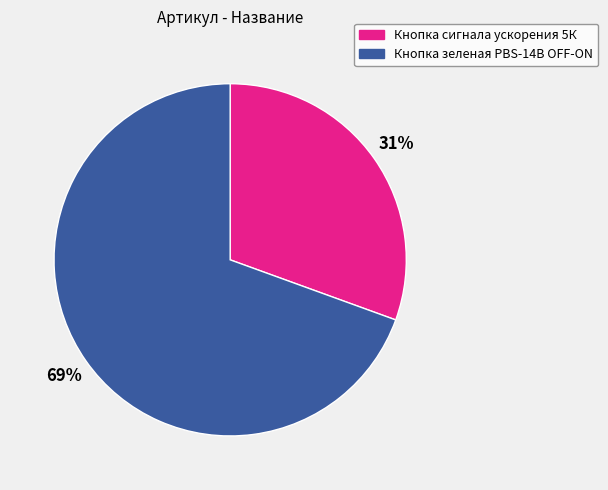

How many segments does this pie chart have?

2